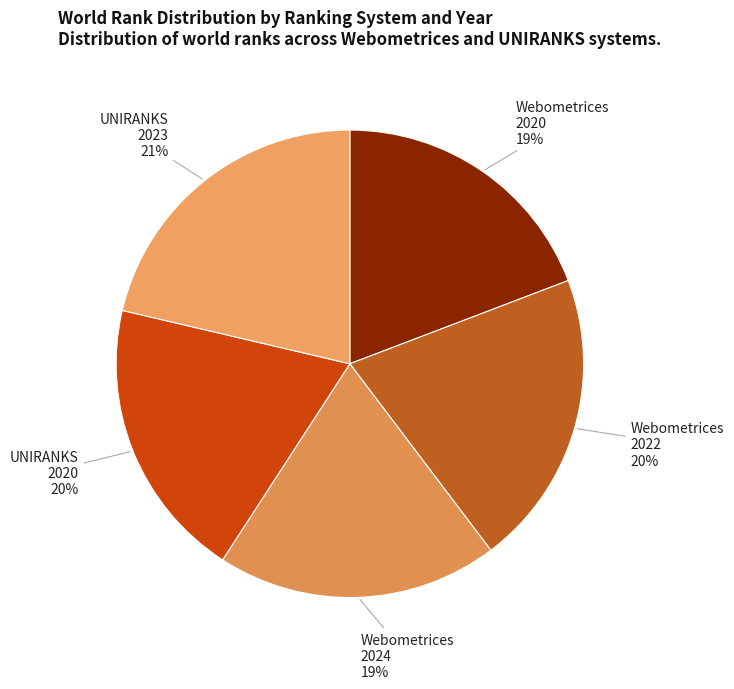

How many slices are in this pie chart?

5